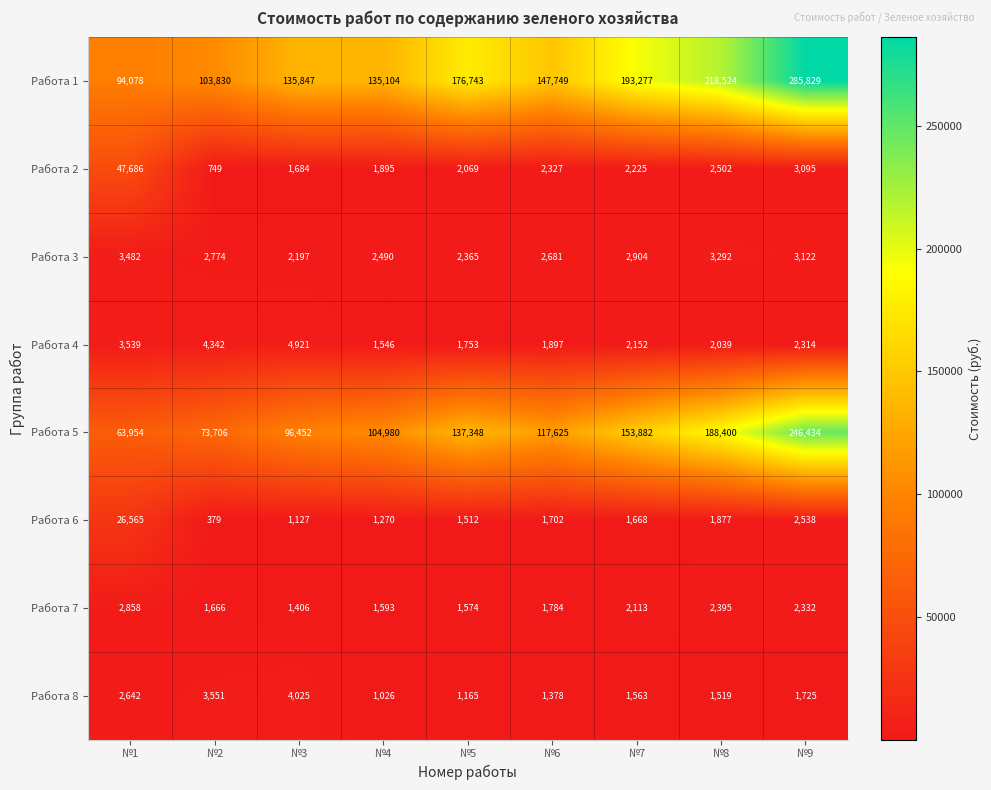

The Работа 1 series shows 282434 at №5. True or false?

False